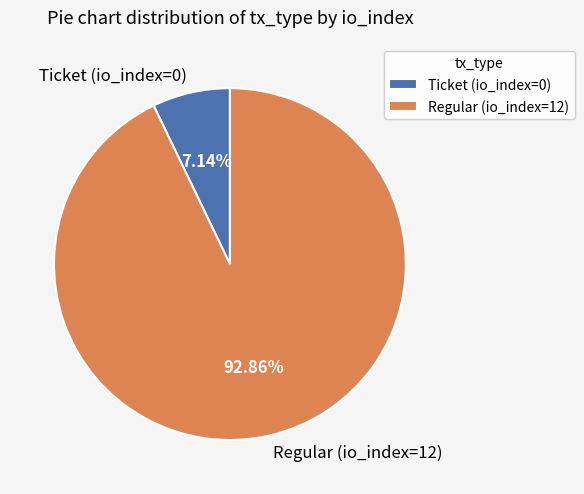

What is the ratio of the value at Regular (io_index=12) to the value at Ticket (io_index=0)?

13.0